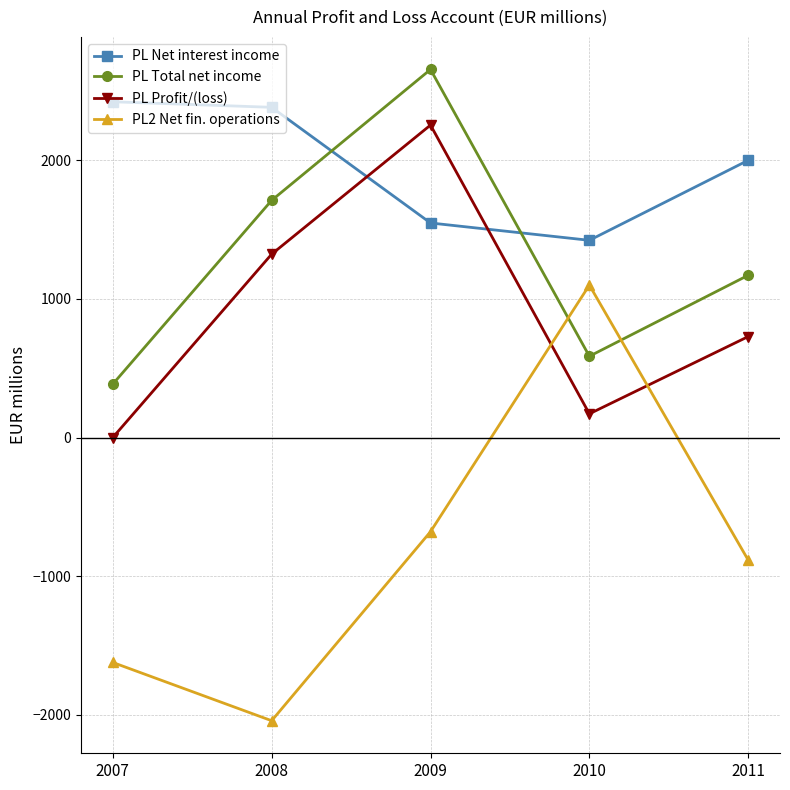

What is the total value across all series at 2010?

3278